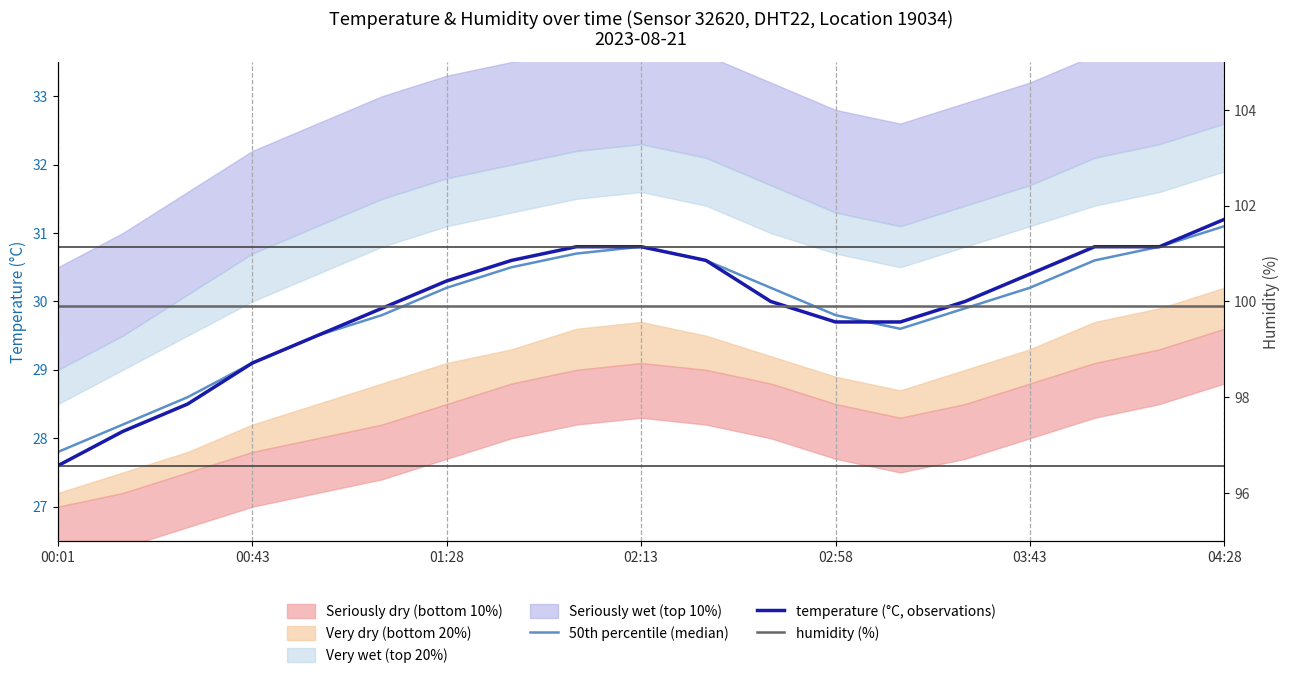

What is the value of the humidity (%) point at the 16th from the left?

99.9